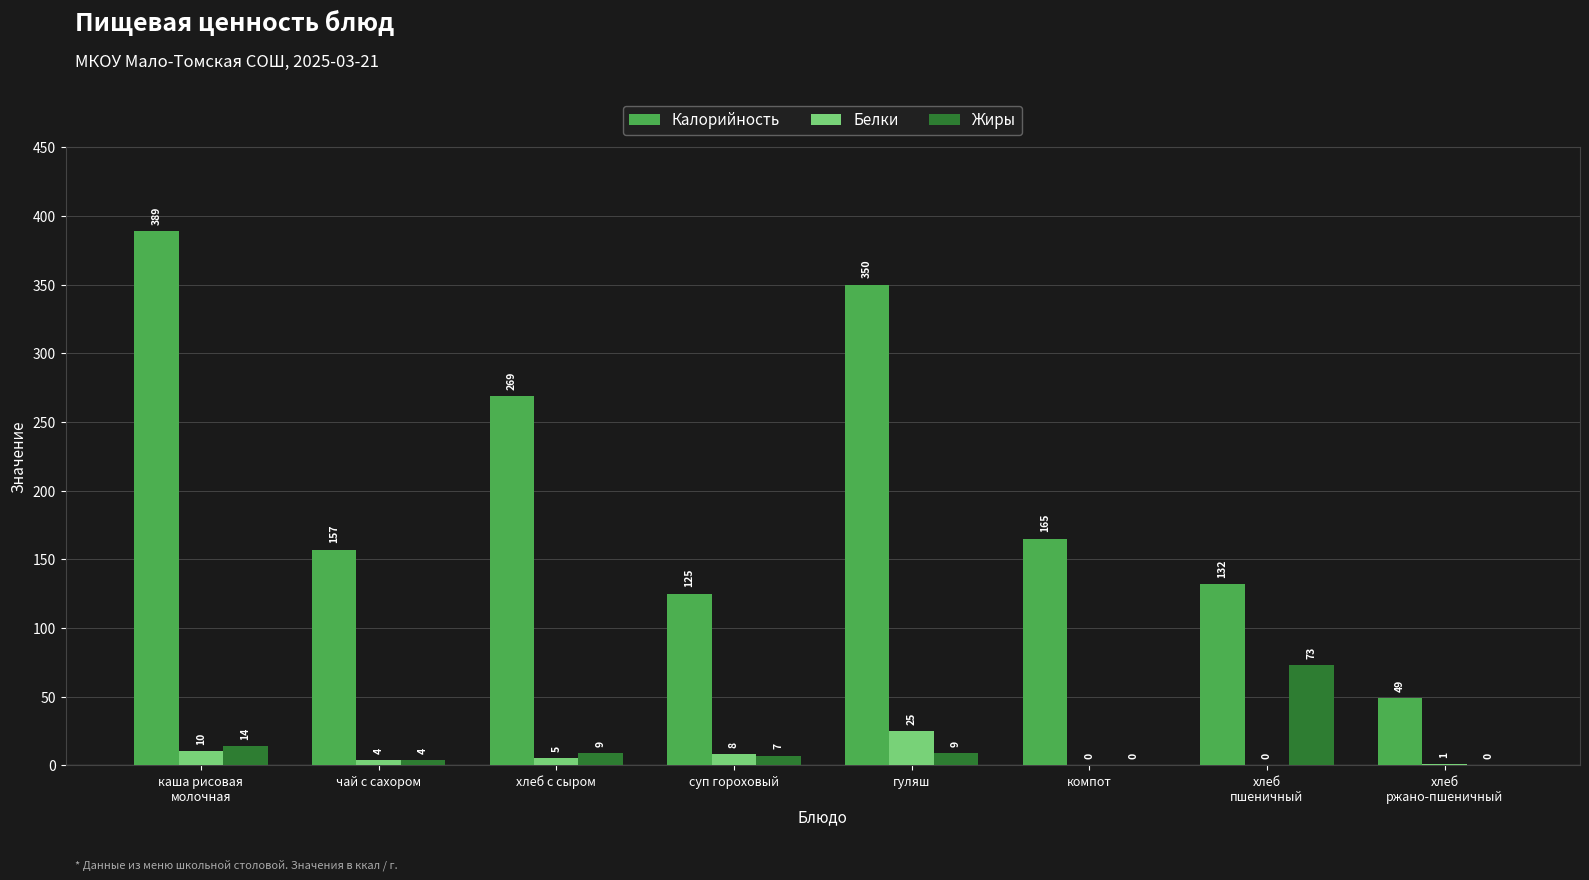

How many series are shown in this chart?

3